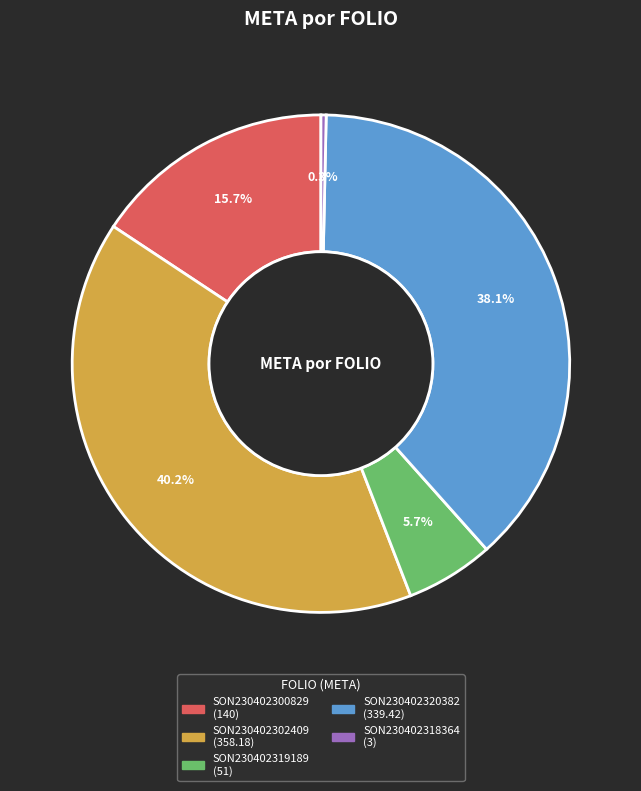

Which category has the smallest portion of the pie?

SON230402318364